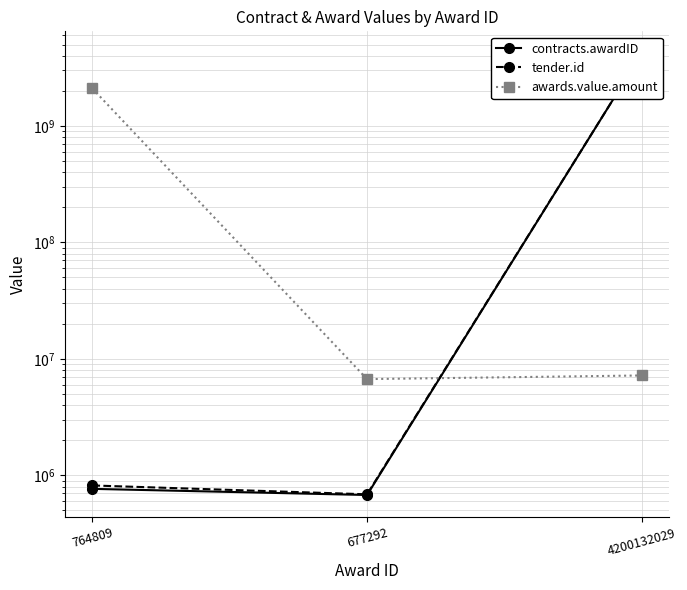

True or false: contracts.awardID has a value of 1799269395.0 at 4200132029.

False